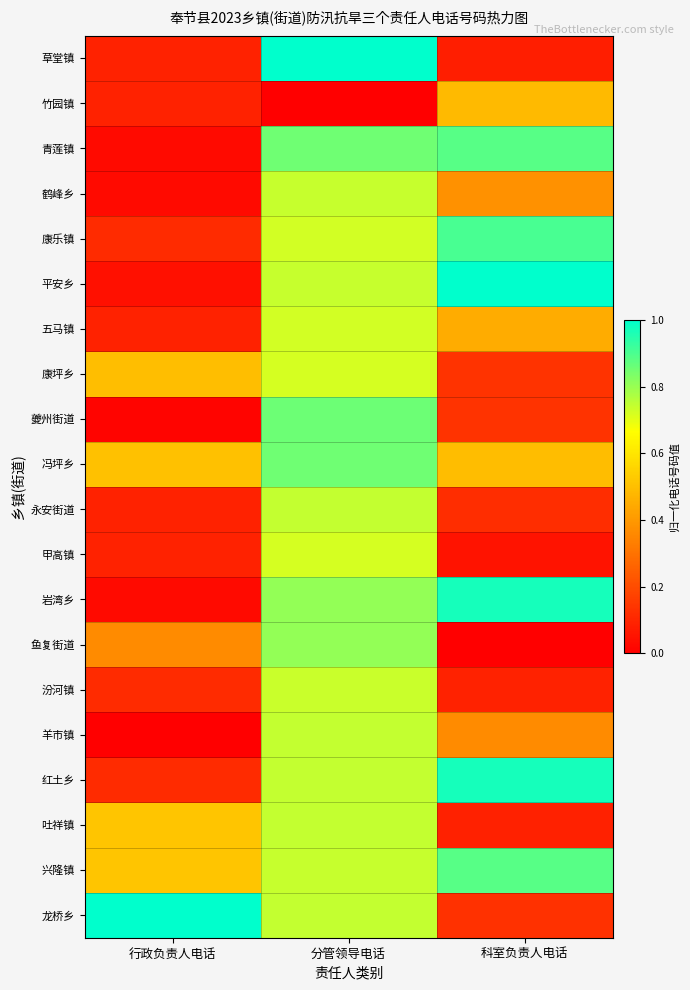

What is the total value across all series at 分管领导电话?

14.7